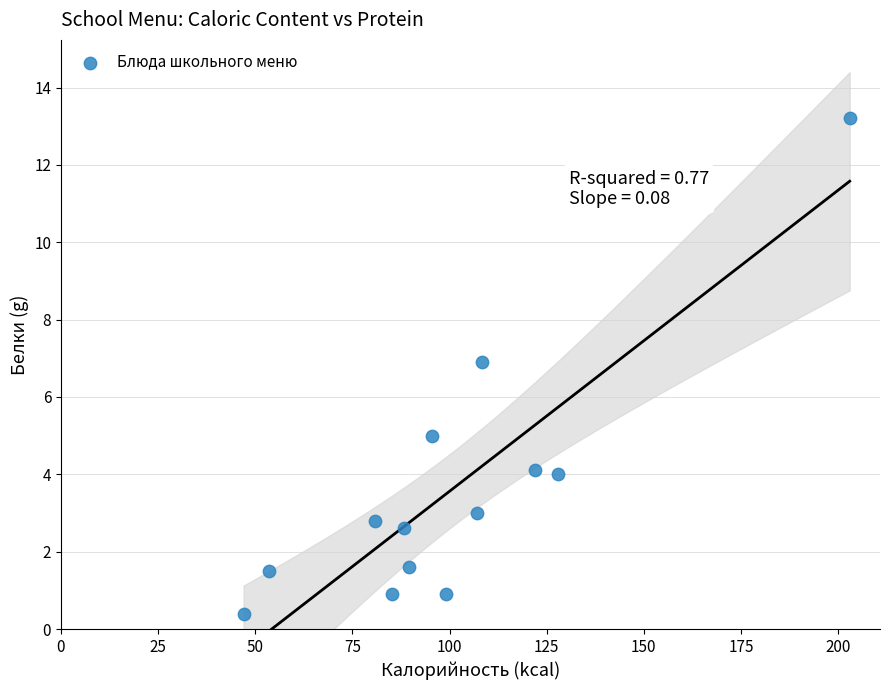

What is the range of X values (max minus min)?

156.0